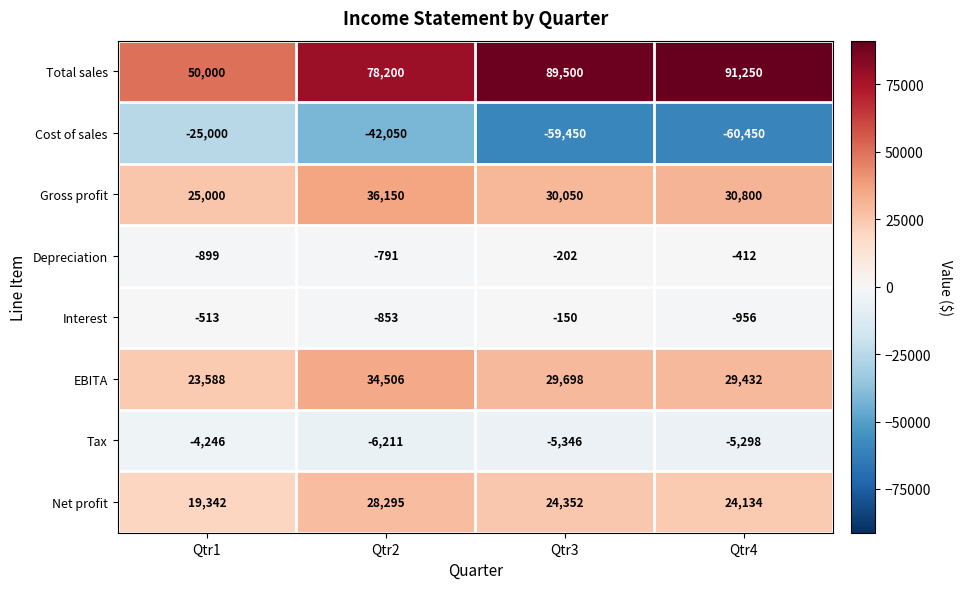

Read the Gross profit value at Qtr3.

30050